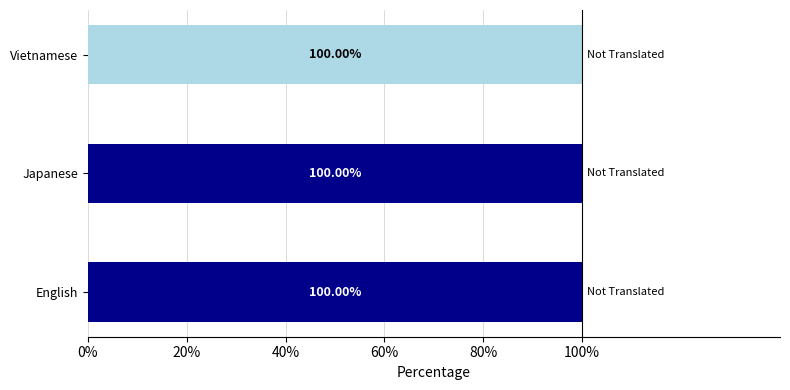

What is the total value across all series at Japanese?

100